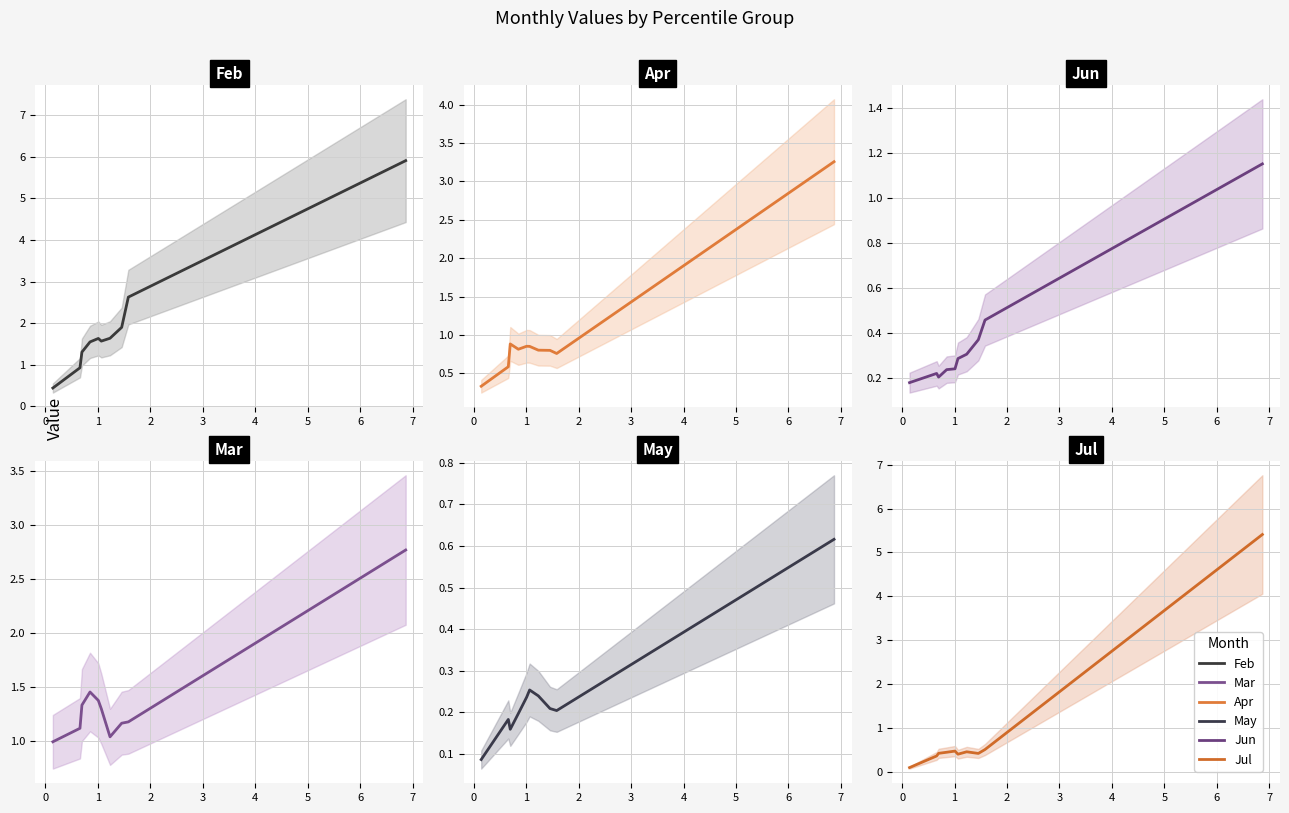

True or false: Mar has more than 1 interior local peaks.

False